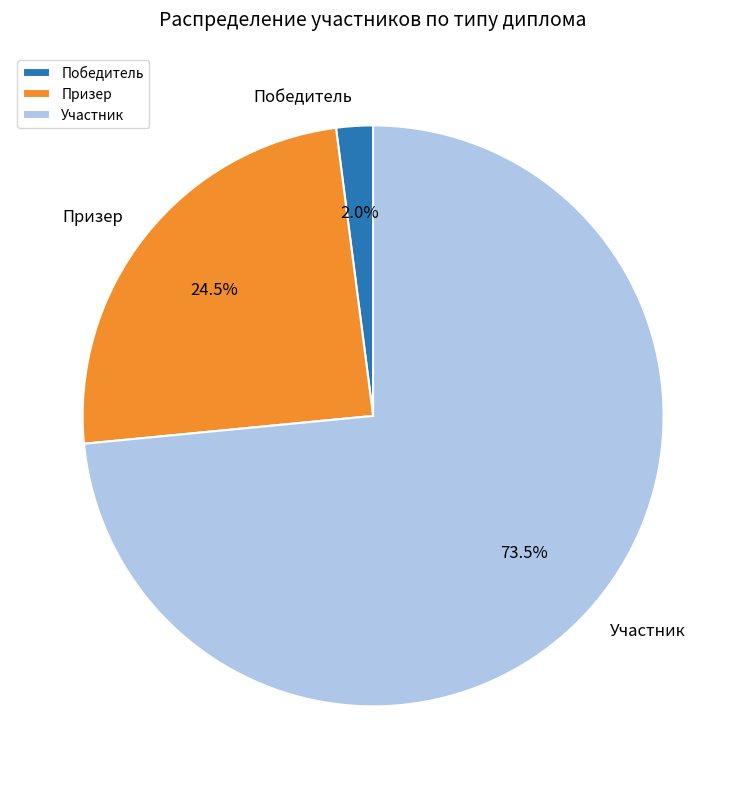

Combined, what portion of the pie is Победитель and Призер?

26.5%